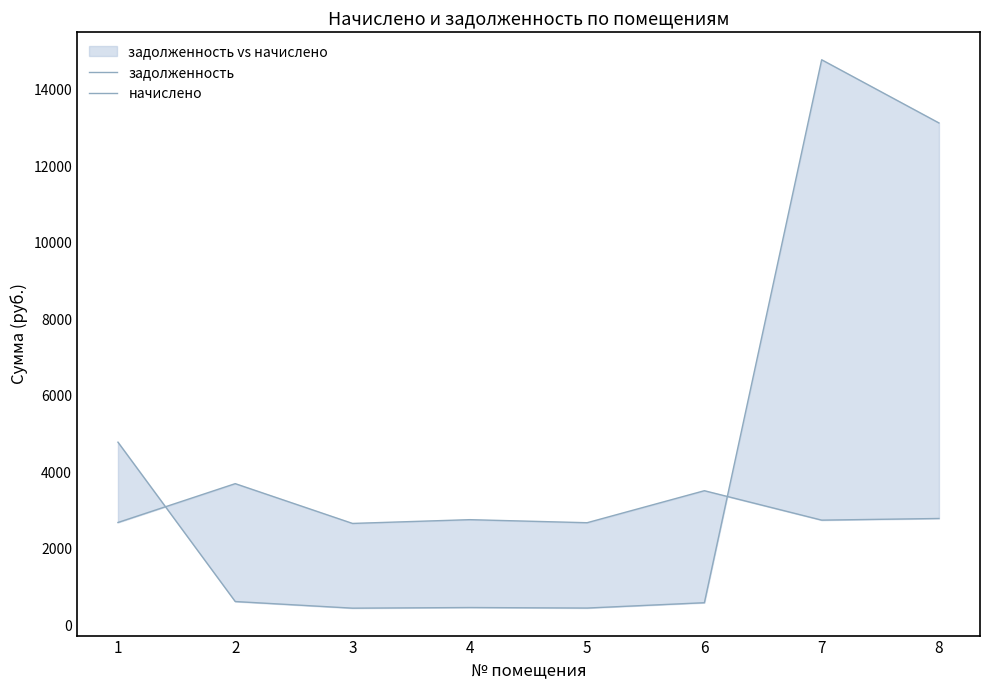

Reading right to left, what are all the values shown in this chart?

задолженность: 8=13133.4	7=14786.4	6=585.9	5=446.3	4=459.6	3=443.2	2=616.6	1=4784.7
начислено: 8=2788.7	7=2745.6	6=3515.1	5=2677.9	4=2757.9	3=2659.4	2=3699.8	1=2684.0